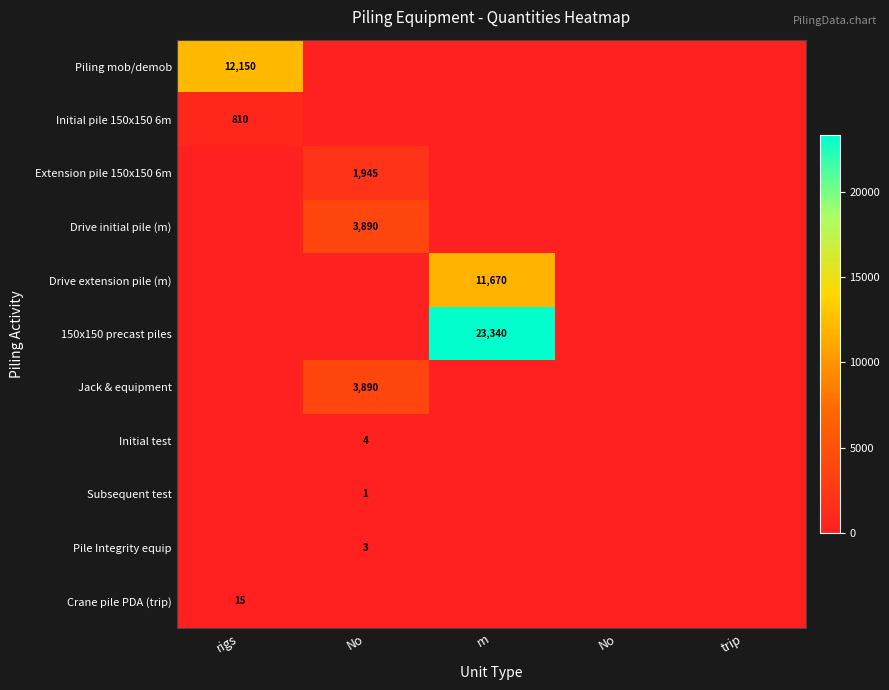

At which category is the sum across all series the highest?

m